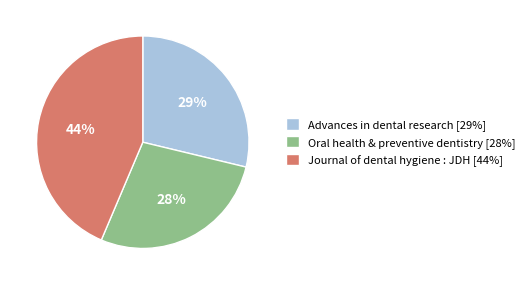

How many segments does this pie chart have?

3